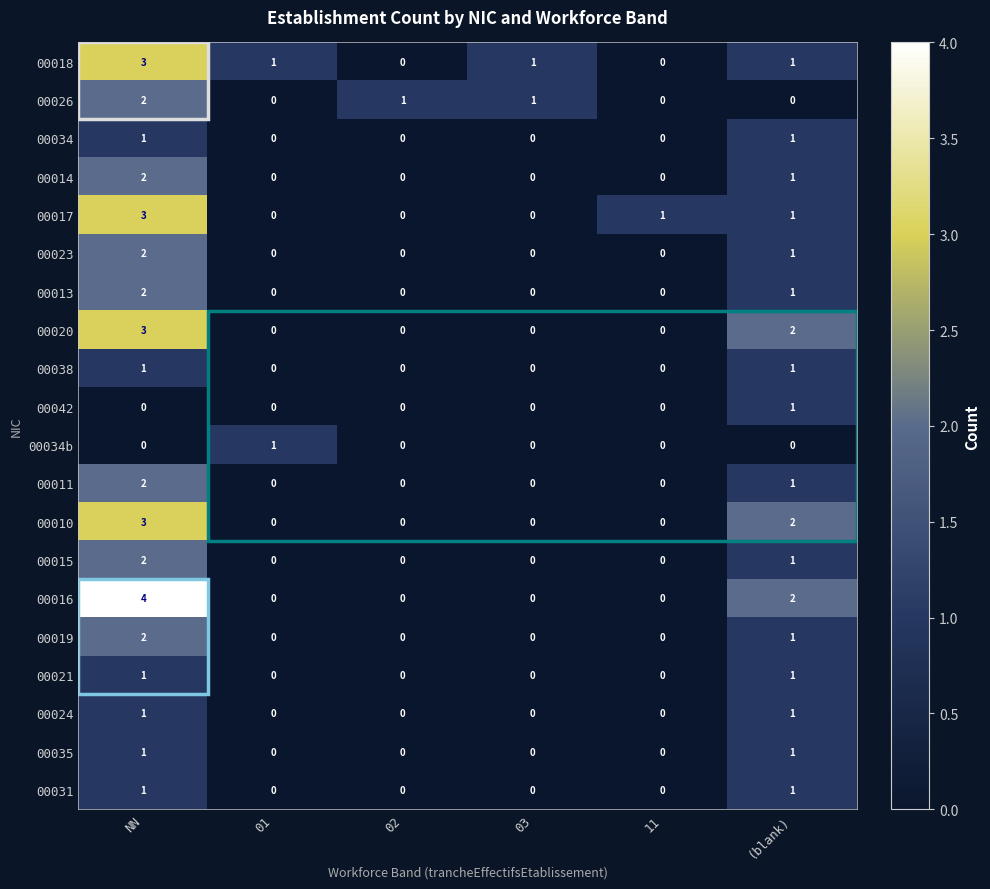

What is the maximum value shown in the chart?

4